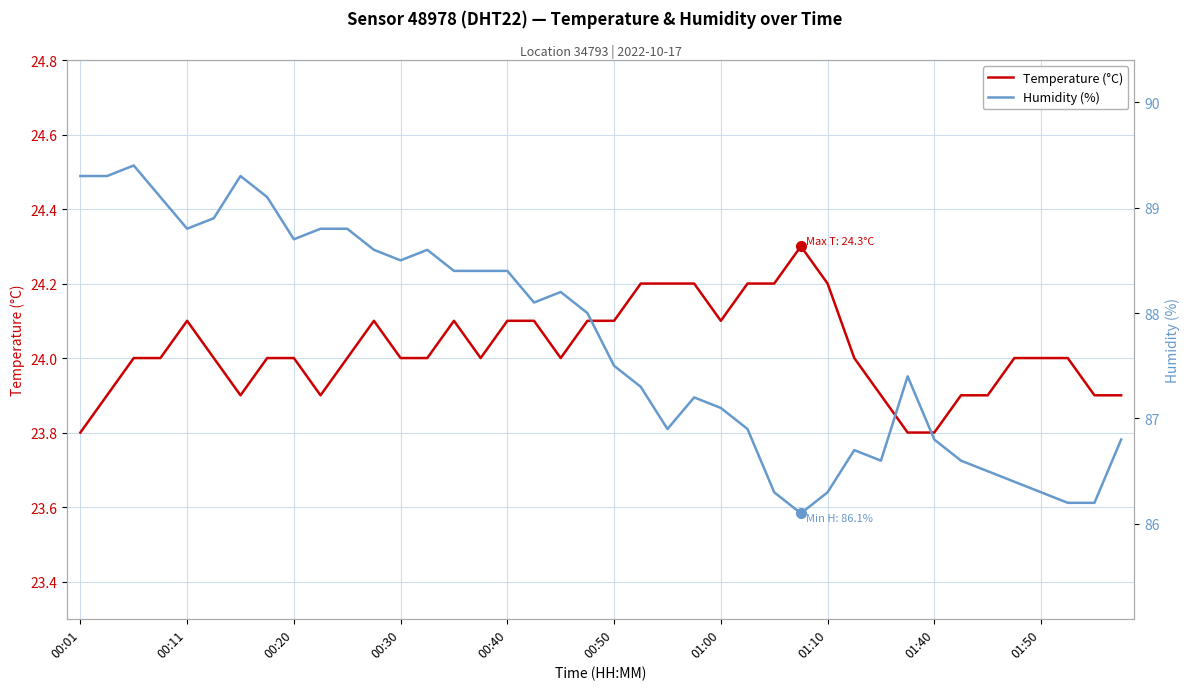

How many data points in Temperature (°C) are less than 24?

11